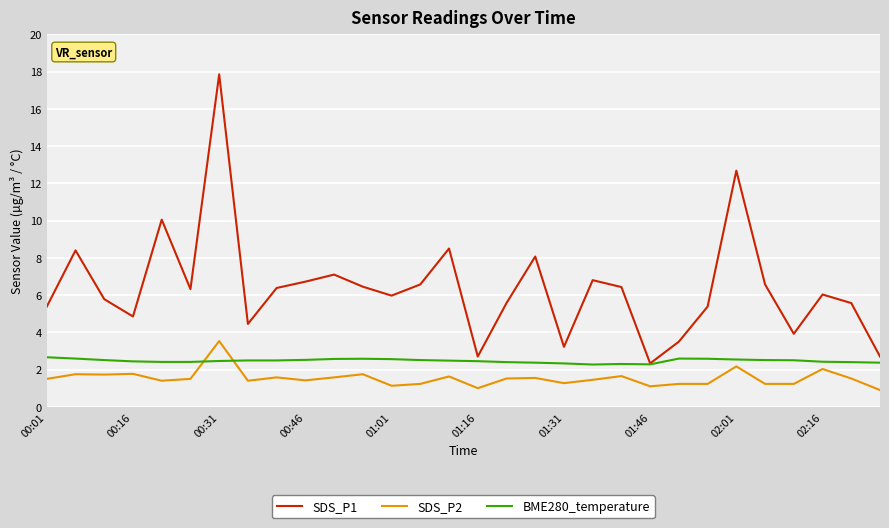

Which series has the widest spread of values?

SDS_P1